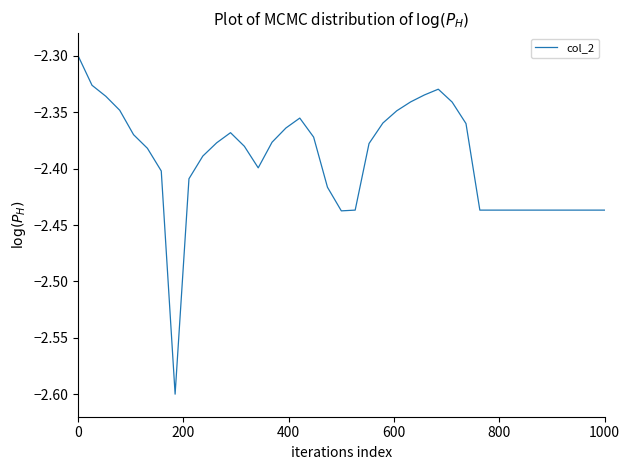

Does the chart display data point markers on the line(s)?

No